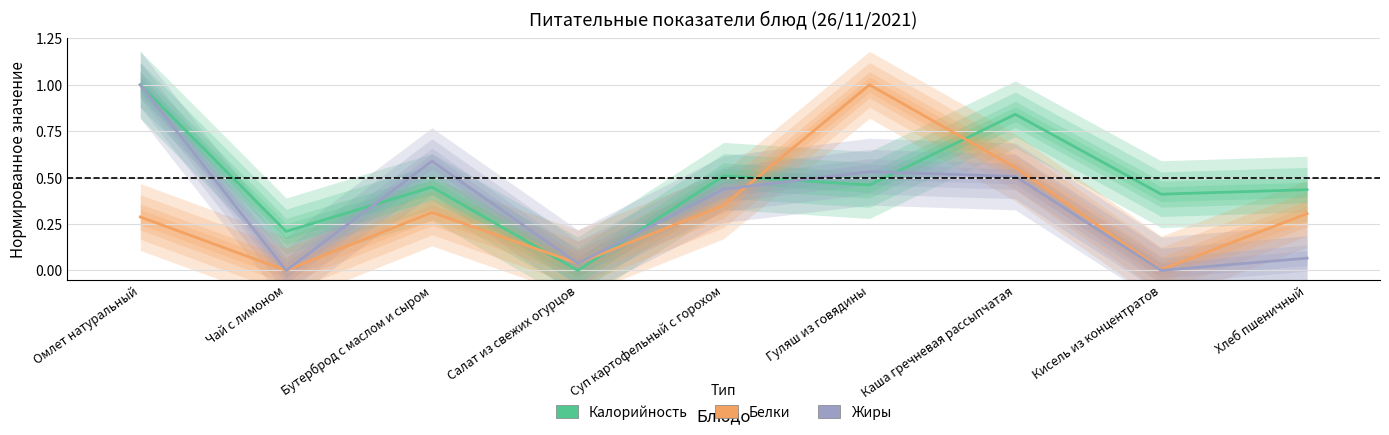

True or false: Калорийность and Белки intersect in this chart.

True